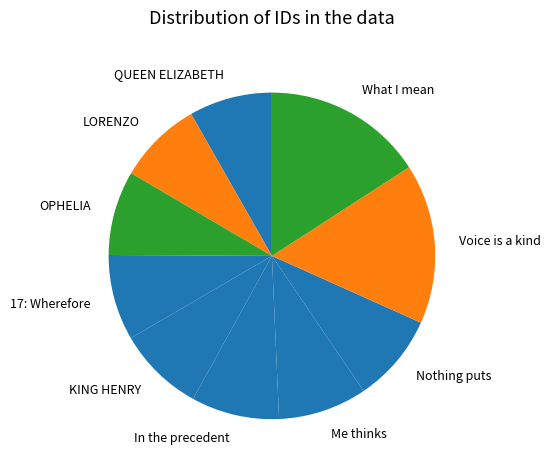

True or false: Voice is a kind accounts for 24% of the total.

False